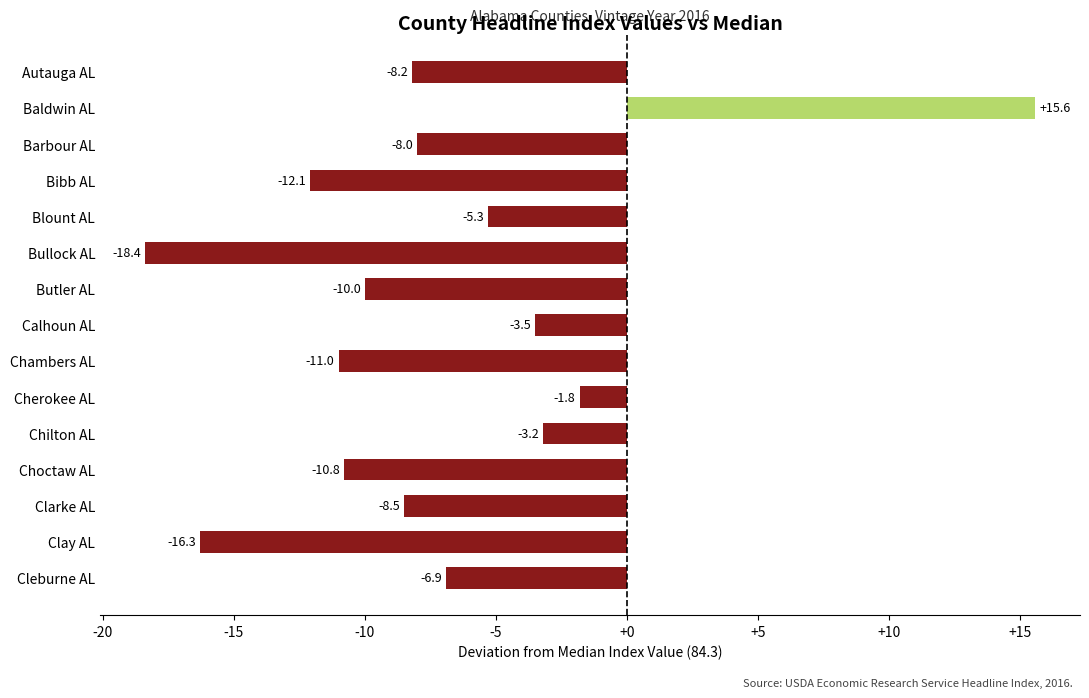

Which label corresponds to the largest value in the chart?

Baldwin AL